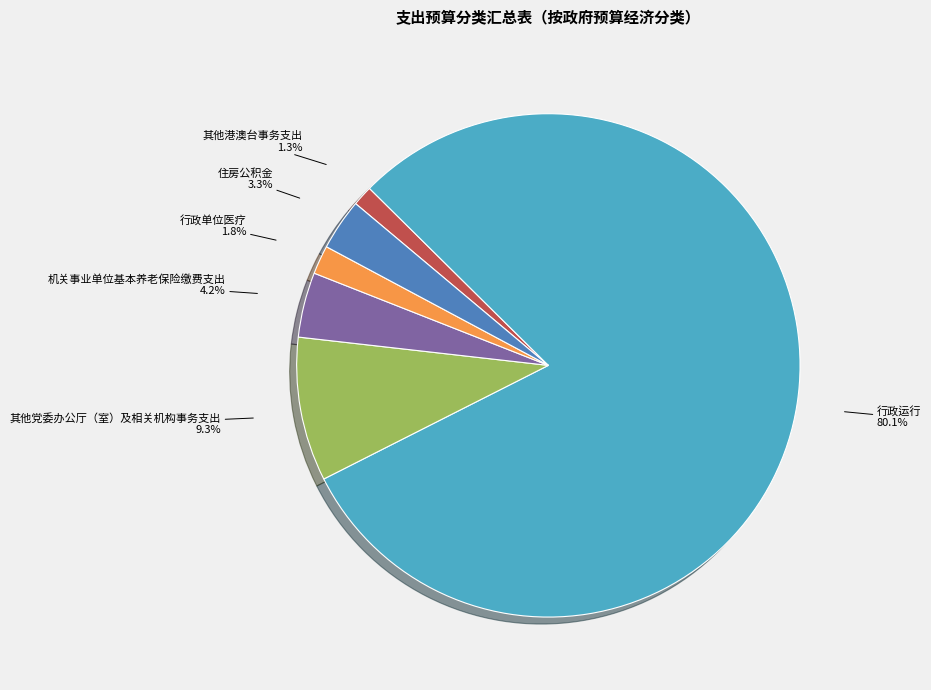

How many slices are in this pie chart?

6